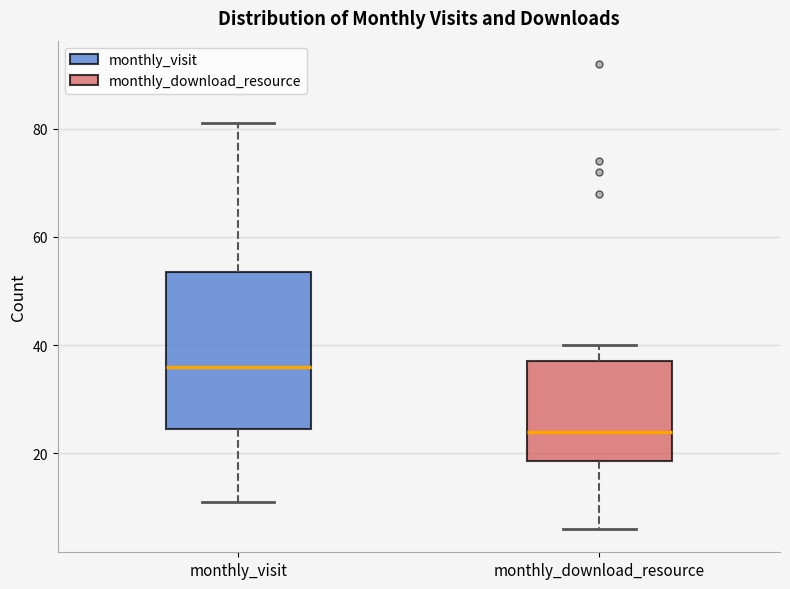

Reading left to right, transcribe this box plot: for each box, give where its median line is, the range the box spans, and where its two whiskers end, as read against the y-axis. The values are not printed on the chart, so give them approximately, as read against the axis.

monthly_visit: median 36, box 24 to 54, whiskers 12 to 82
monthly_download_resource: median 24, box 18 to 38, whiskers 6 to 40